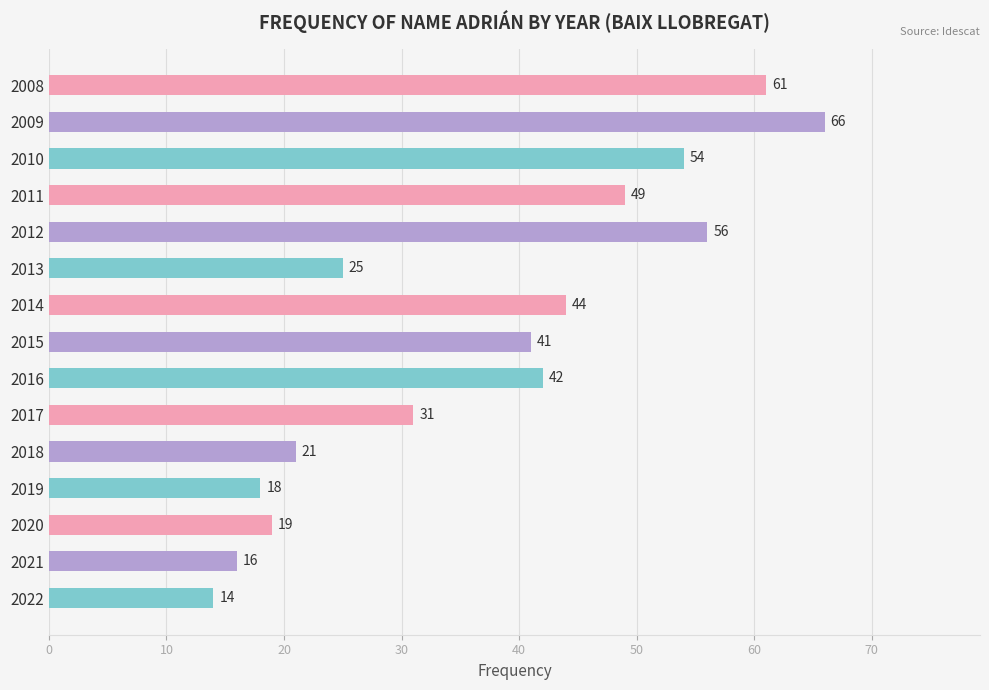

What is the ratio of the value at 2008 to the value at 2016?

1.5